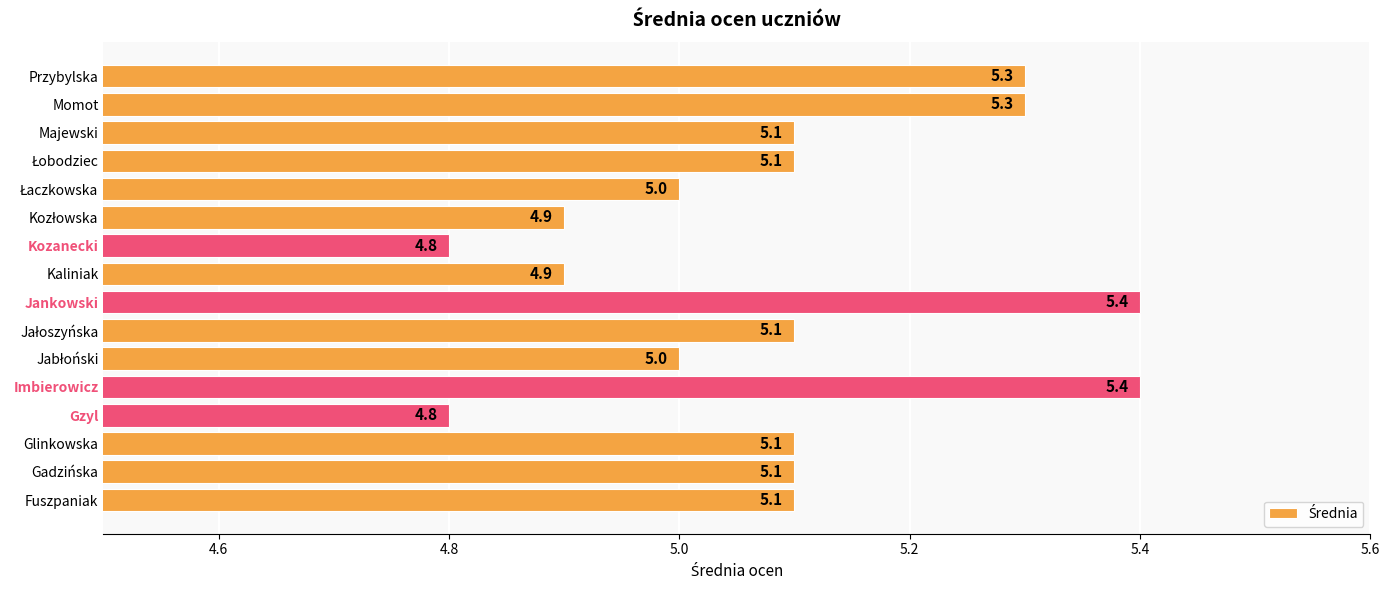

Does the chart contain any negative values?

No